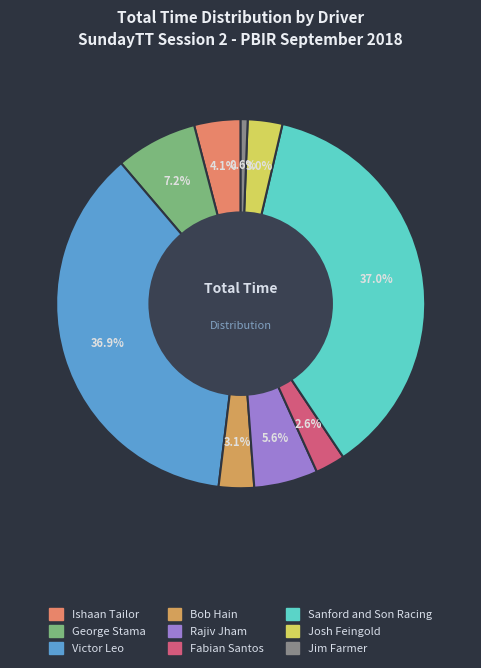

What portion of the pie excludes Fabian Santos?

97.4%